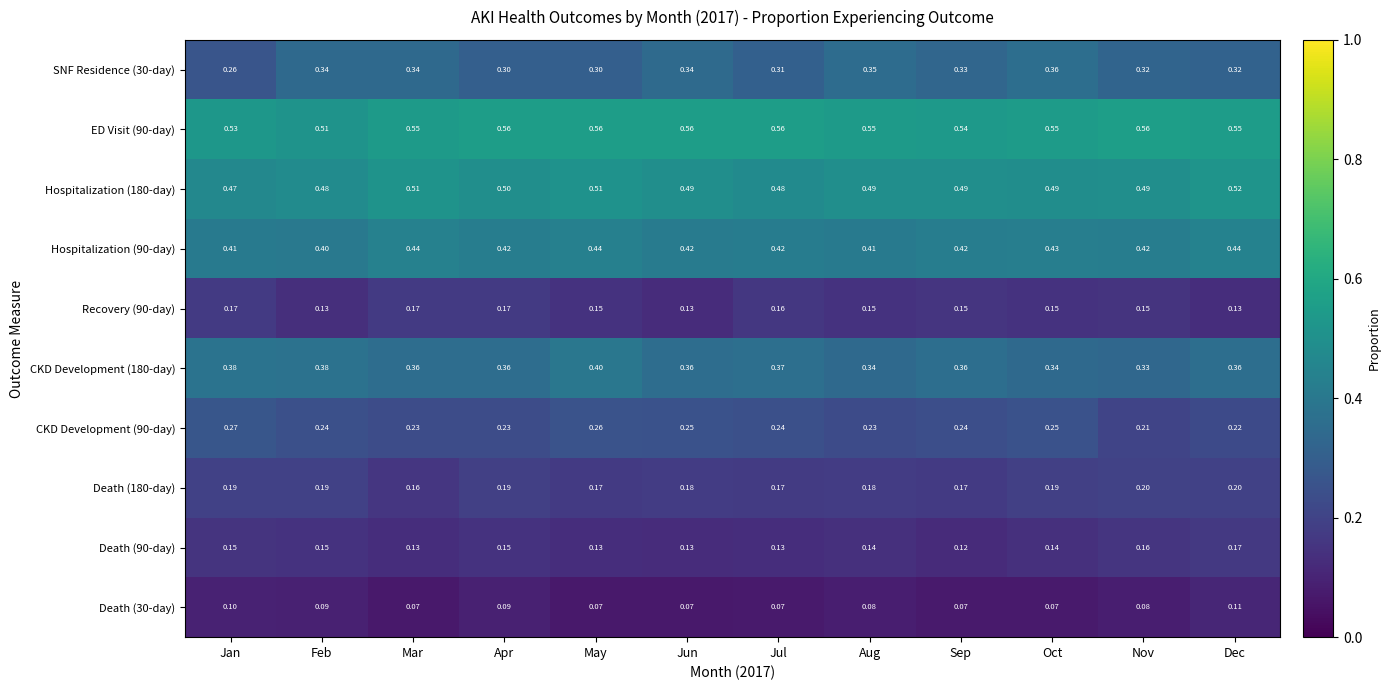

At which category is the sum across all series the highest?

Dec